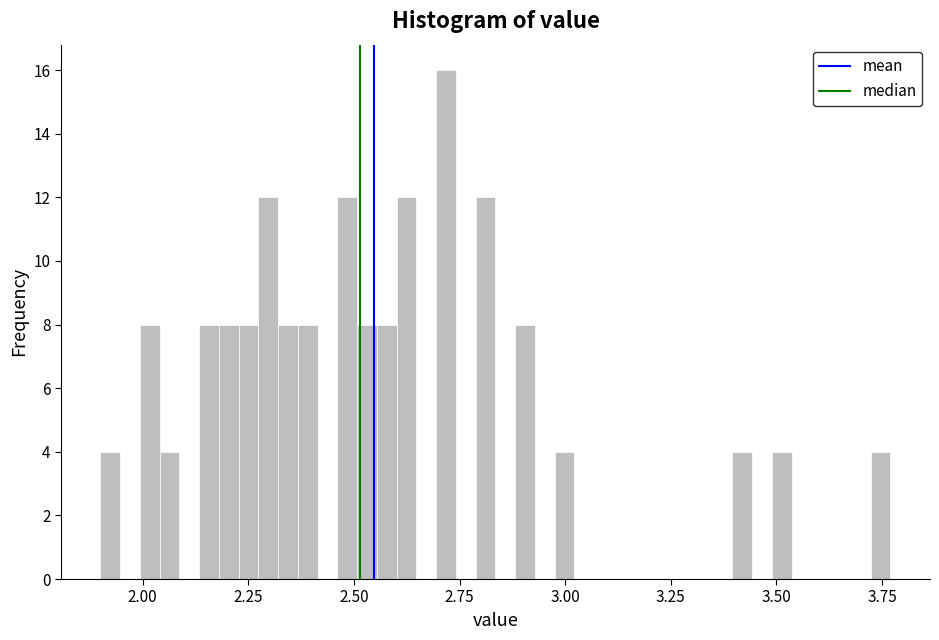

Around what value on the x-axis is the tallest bar? Give the approximate position of its centre, as read against the axis.

2.70